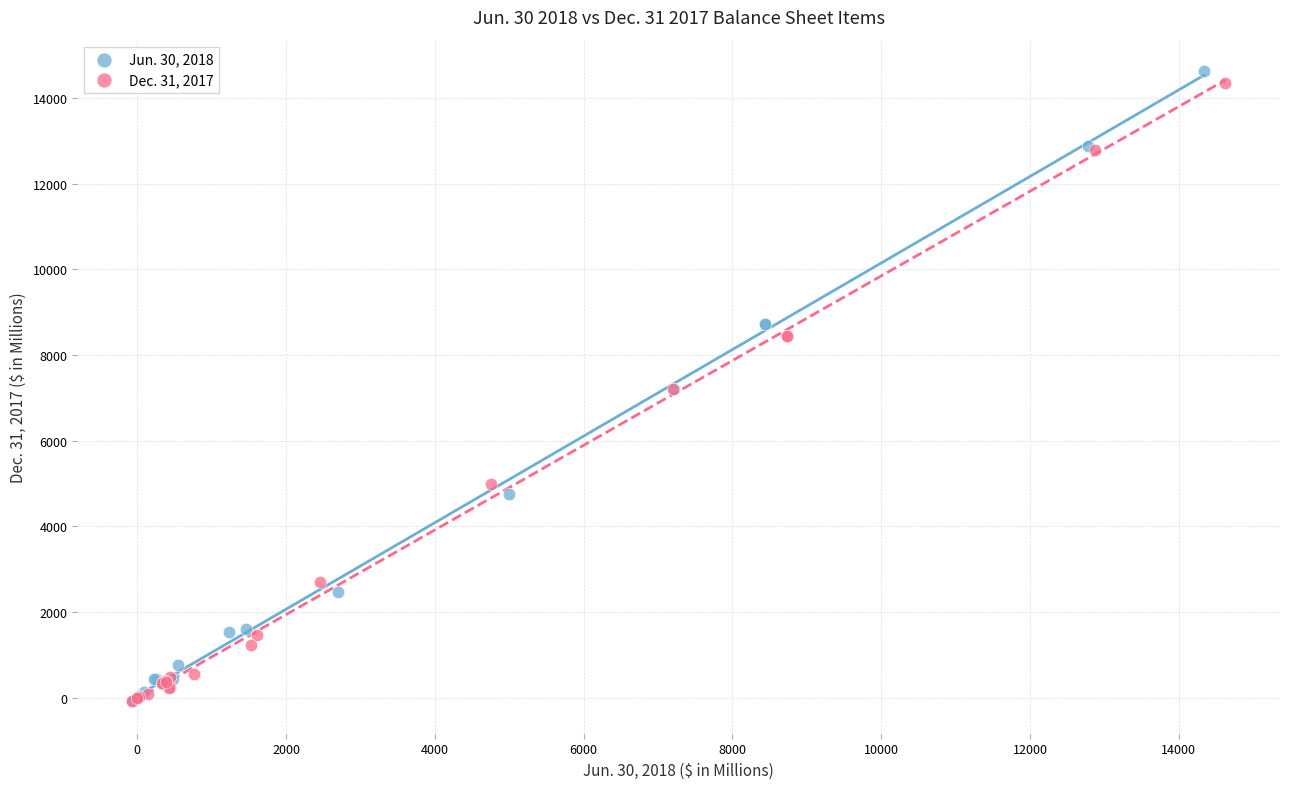

Which series has the largest Y range (max minus min)?

Jun. 30, 2018